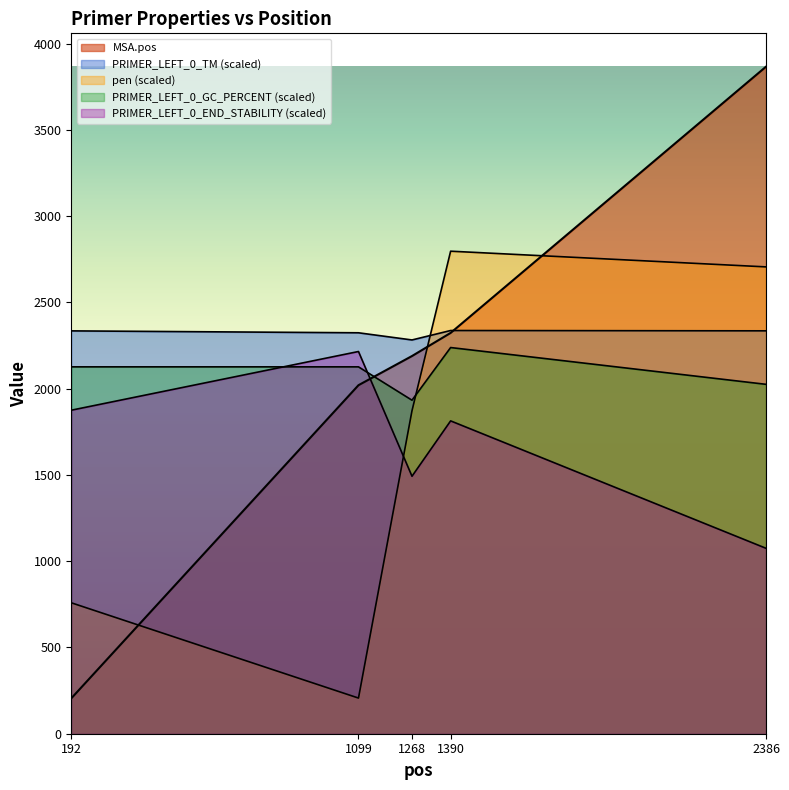

Rank the series at 1390 from lowest to highest value.

PRIMER_LEFT_0_END_STABILITY, PRIMER_LEFT_0_GC_PERCENT, MSA.pos, PRIMER_LEFT_0_TM, pen